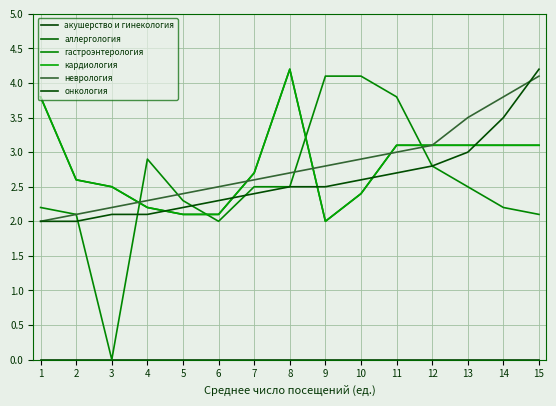

Which category has the highest value in the неврология series?

15